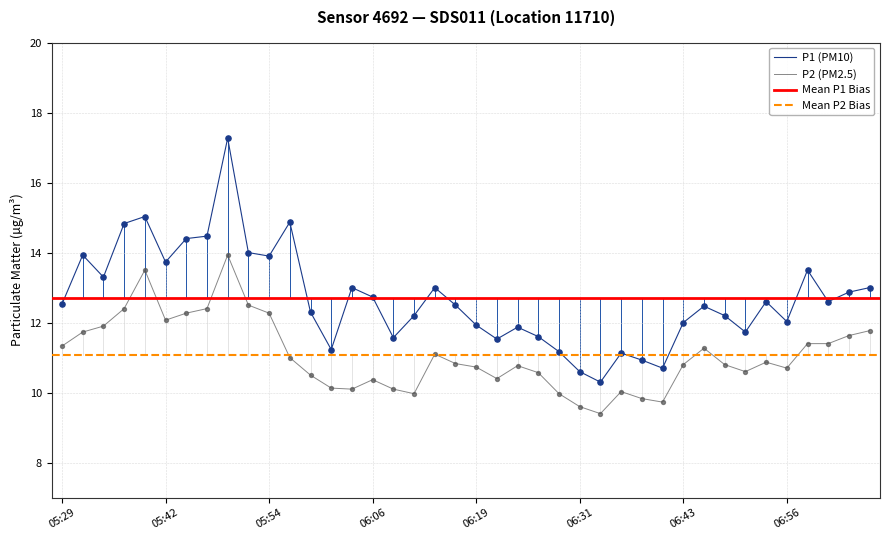

Is the value of P2 at 05:47 greater than the value of P1 at 05:29?

No